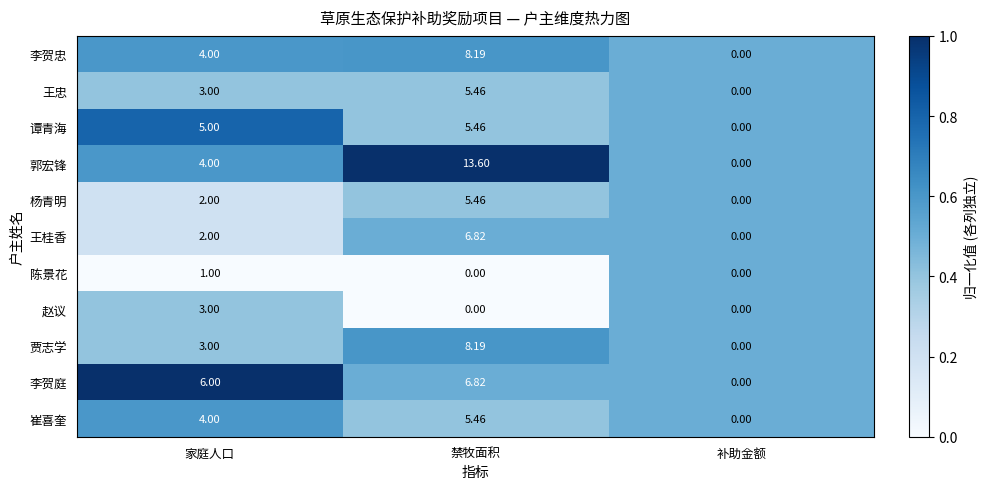

Which series has the largest total across all categories?

郭宏锋